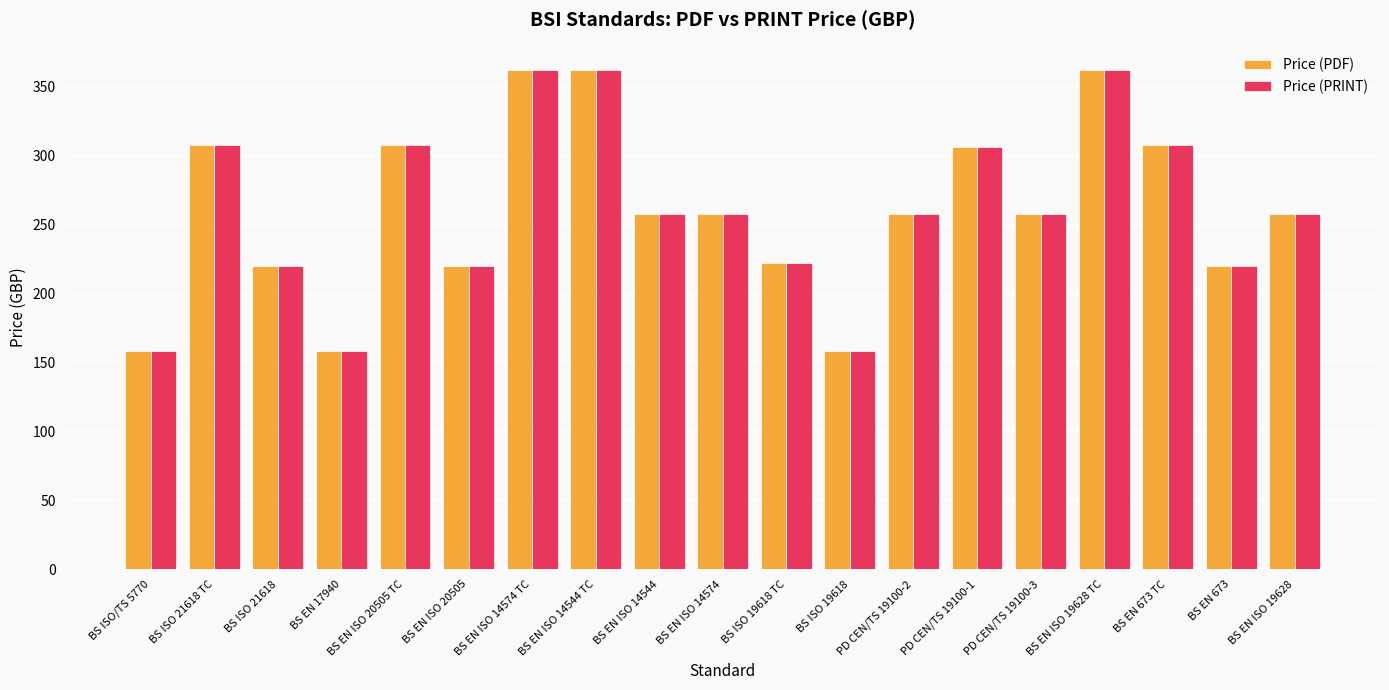

At which label does Price (PDF) first exceed 258?

BS ISO 21618 TC